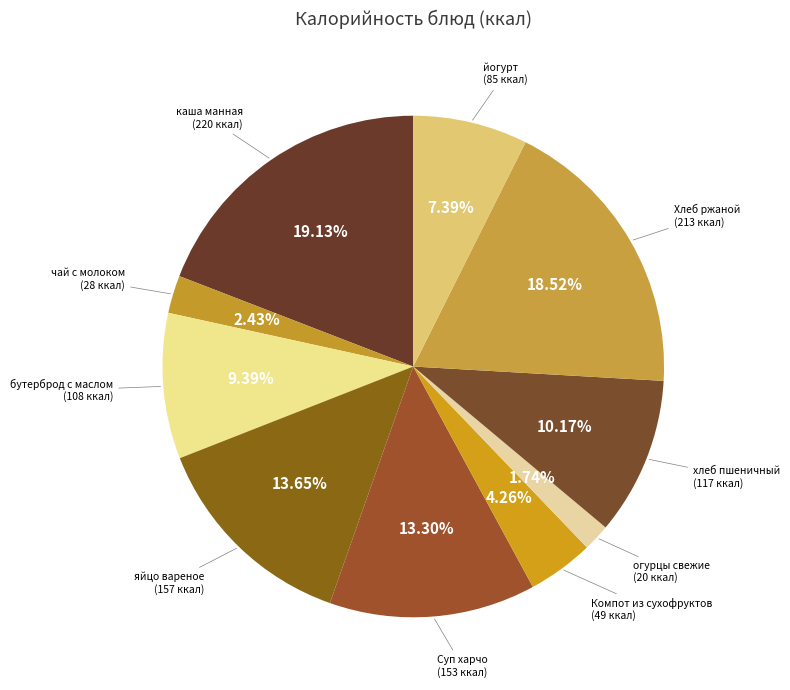

Between Хлеб ржаной and Суп харчо, which is larger?

Хлеб ржаной